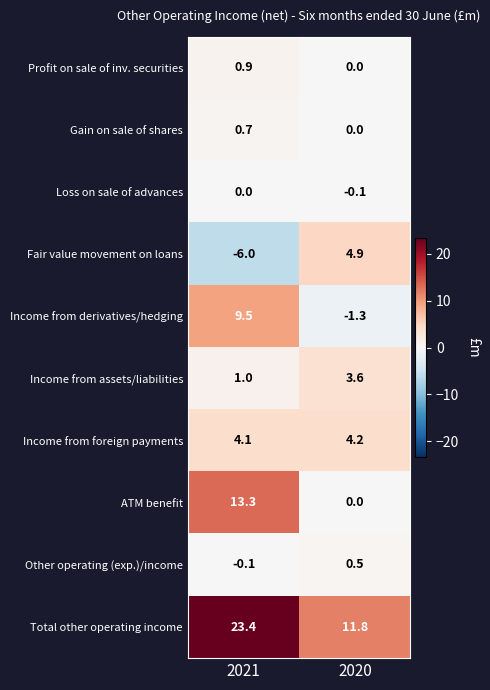

What is the sum of the Income from foreign payments values at 2020 and 2021?

8.3